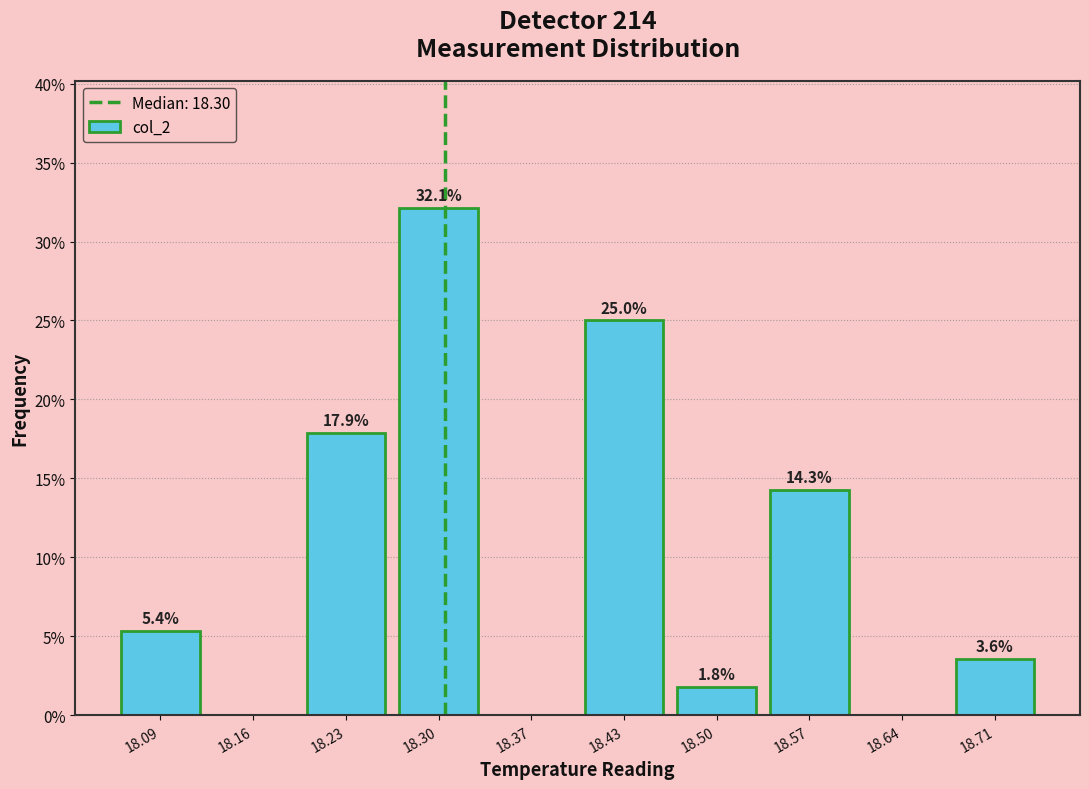

Over which range of the x-axis is the bar tallest?

18.26 to 18.33